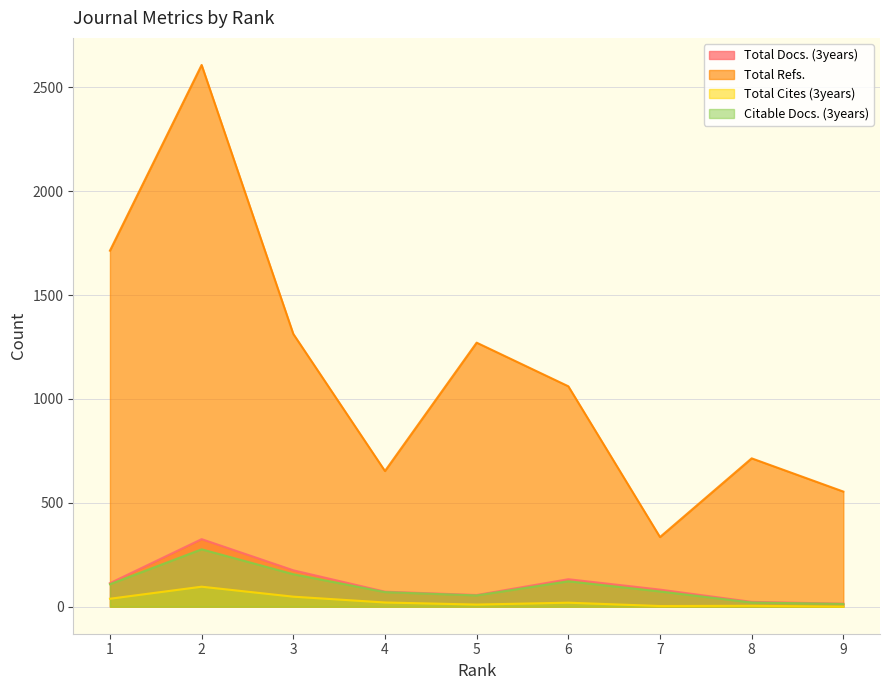

Between 2 and 5, which is larger?

2